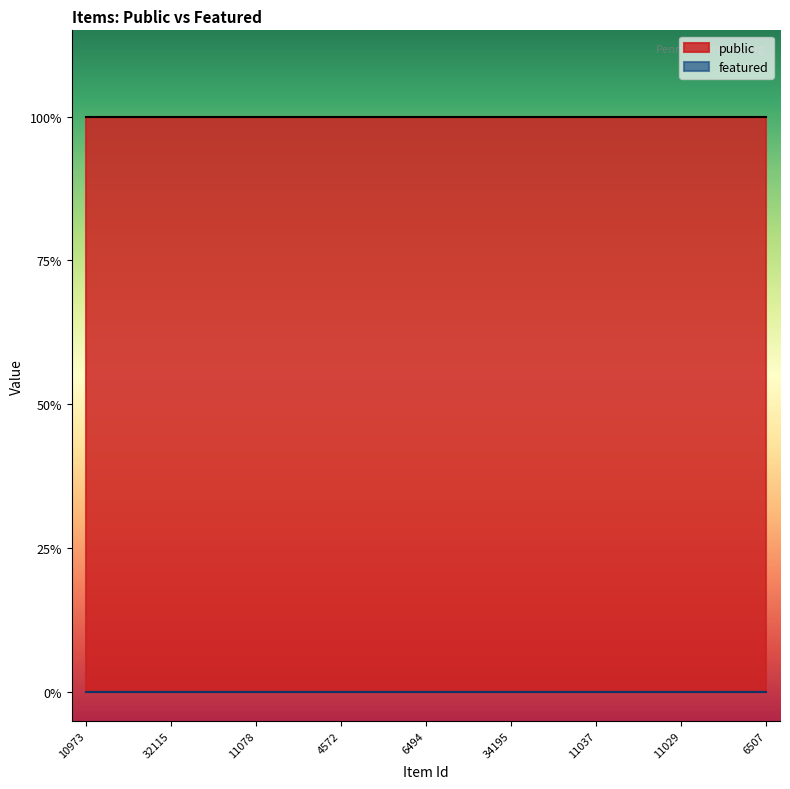

Is the value of featured at 34208 greater than the value of public at 11037?

No